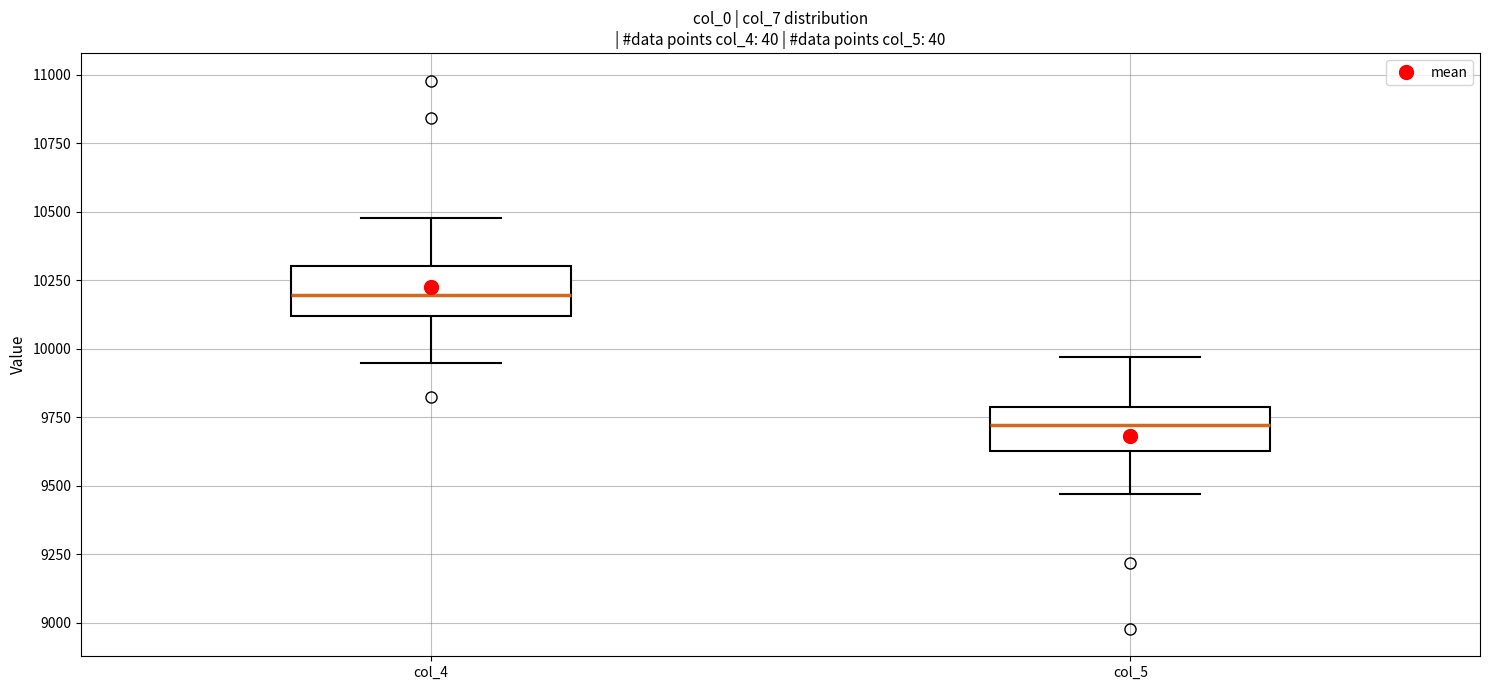

Reading left to right, transcribe this box plot: for each box, give where its median line is, the range the box spans, and where its two whiskers end, as read against the y-axis. The values are not printed on the chart, so give them approximately, as read against the axis.

col_4: median 10200, box 10100 to 10300, whiskers 9950 to 10500
col_5: median 9700, box 9600 to 9800, whiskers 9450 to 9950